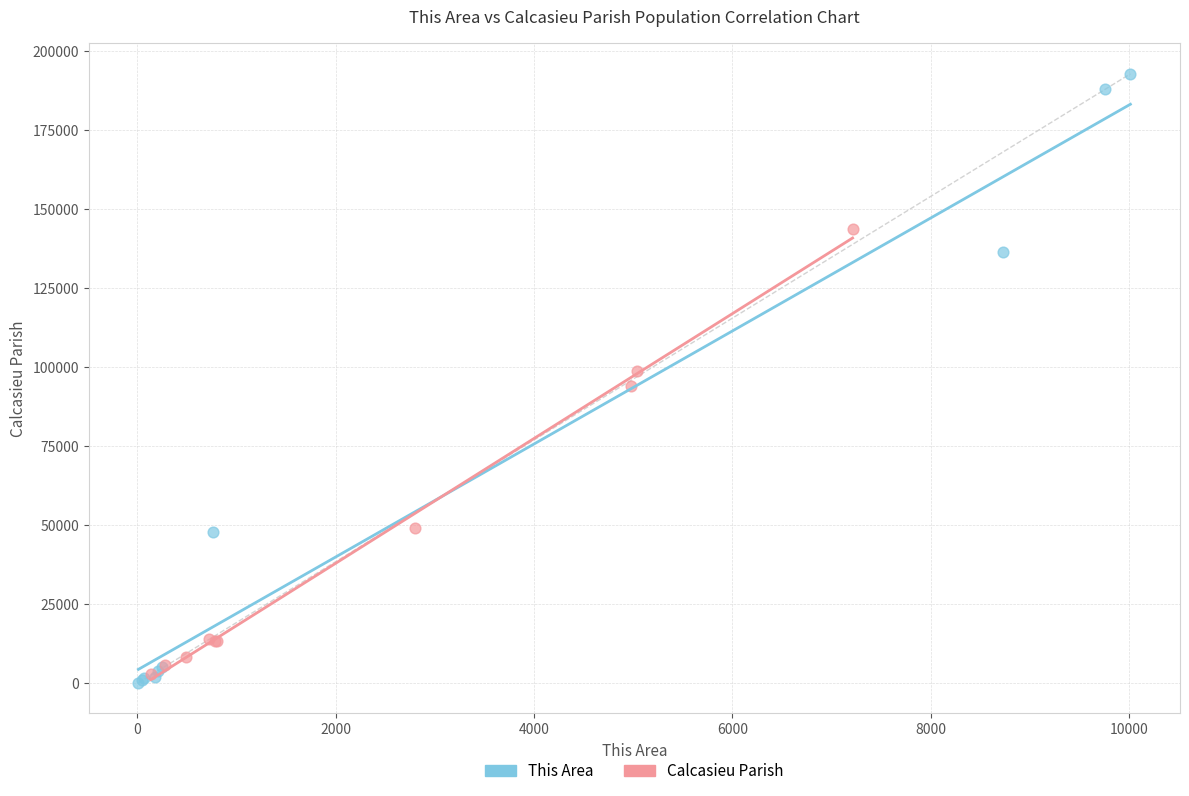

Which series has the largest Y range (max minus min)?

This Area